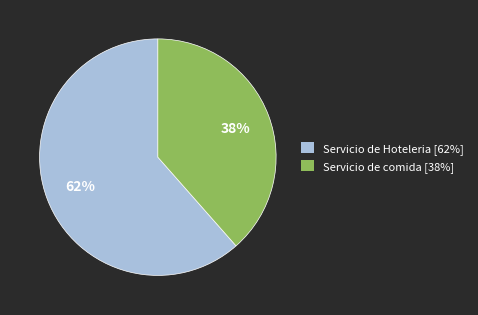

Between Servicio de Hoteleria [62%] and Servicio de comida [38%], which is larger?

Servicio de Hoteleria [62%]